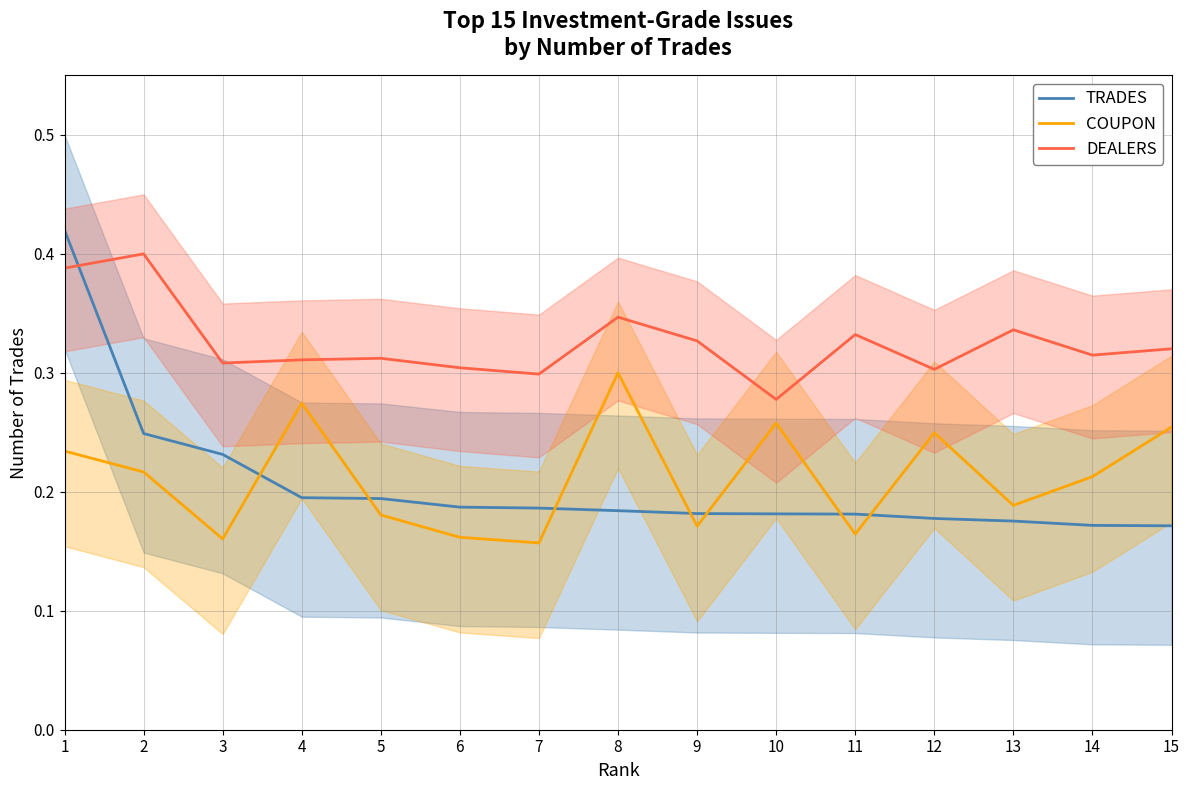

Rank the series by their maximum value, from highest to lowest.

TRADES, DEALERS, COUPON